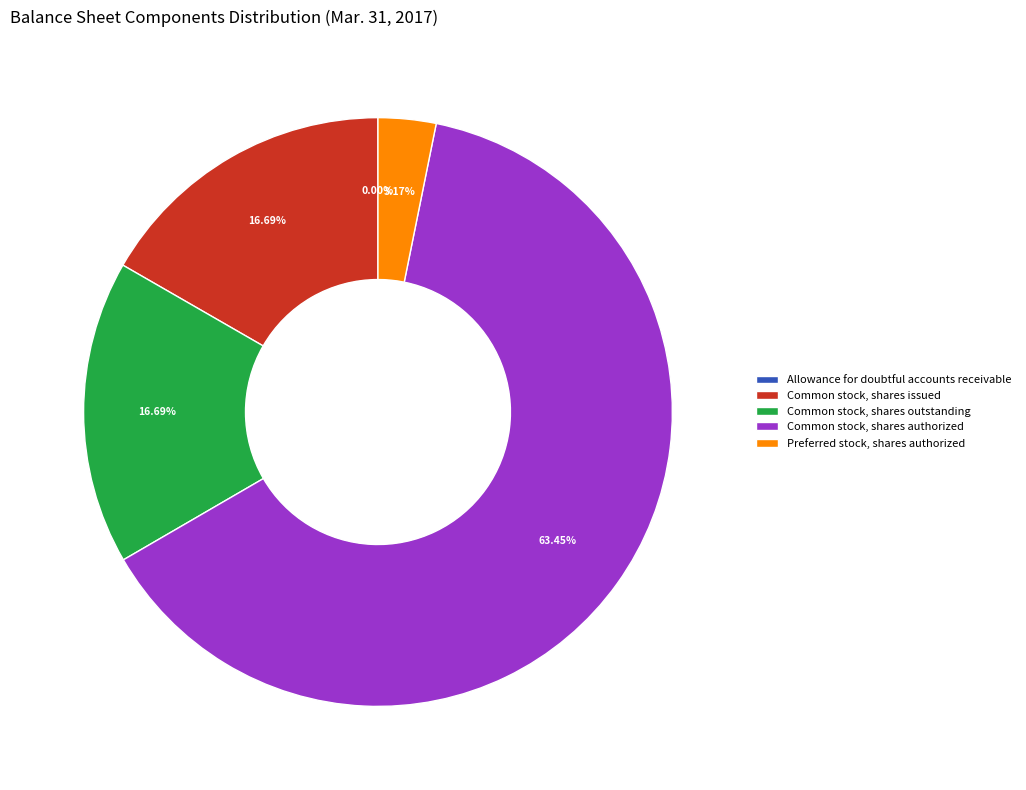

What is the ratio of the value at Common stock, shares outstanding to the value at Common stock, shares issued?

1.0